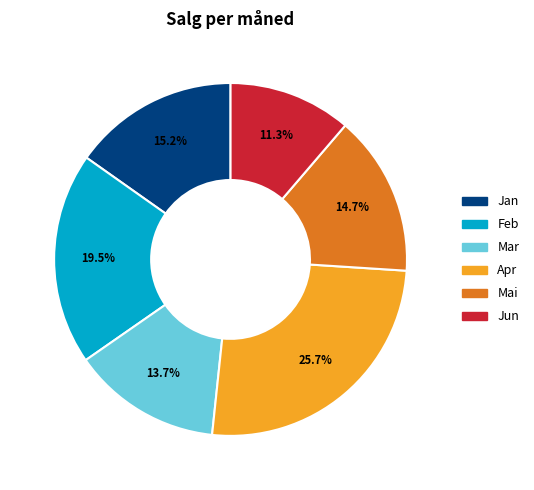

How many segments does this pie chart have?

6